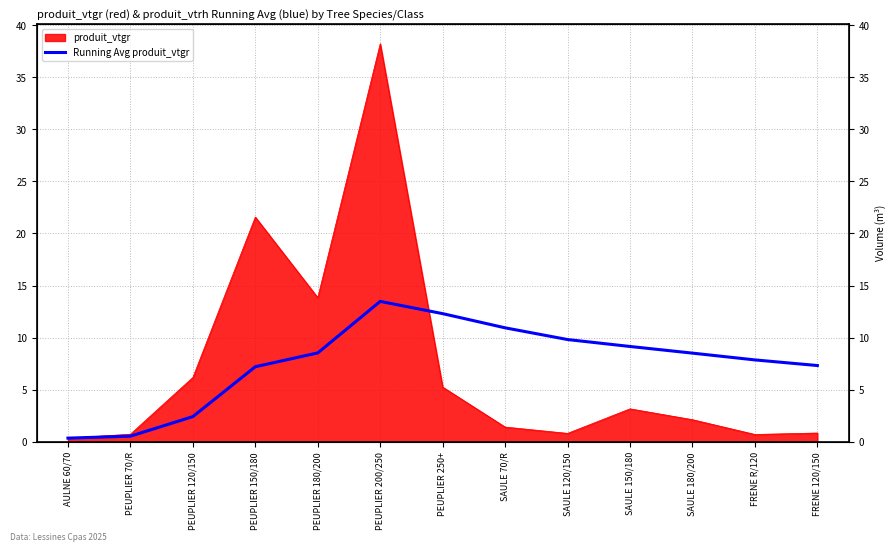

What is the change in value from PEUPLIER 70/R to FRENE R/120?

+7.3